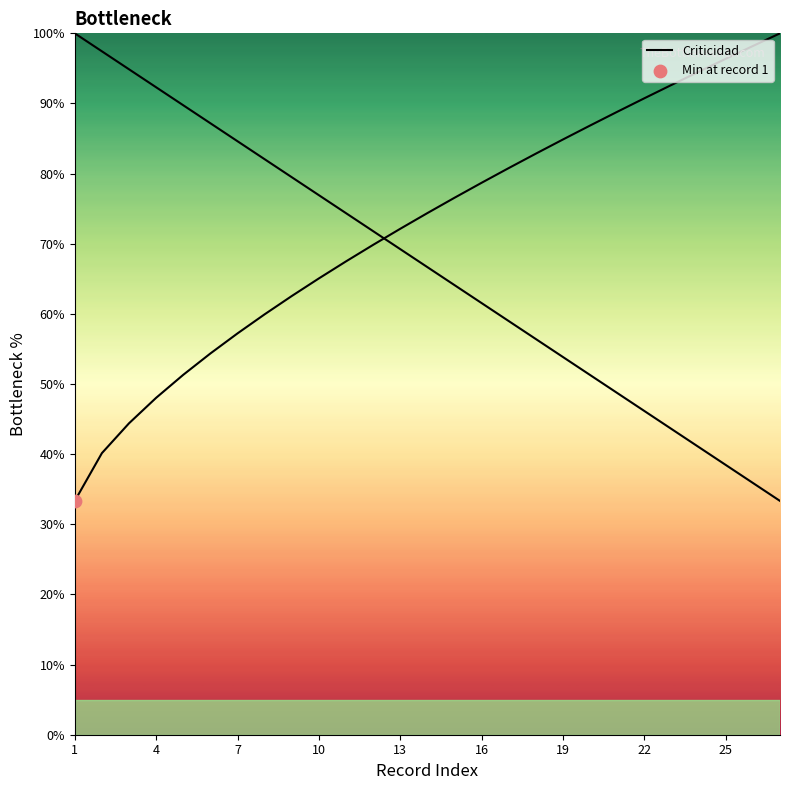

What is the change in value from 10 to 22?

+25.7